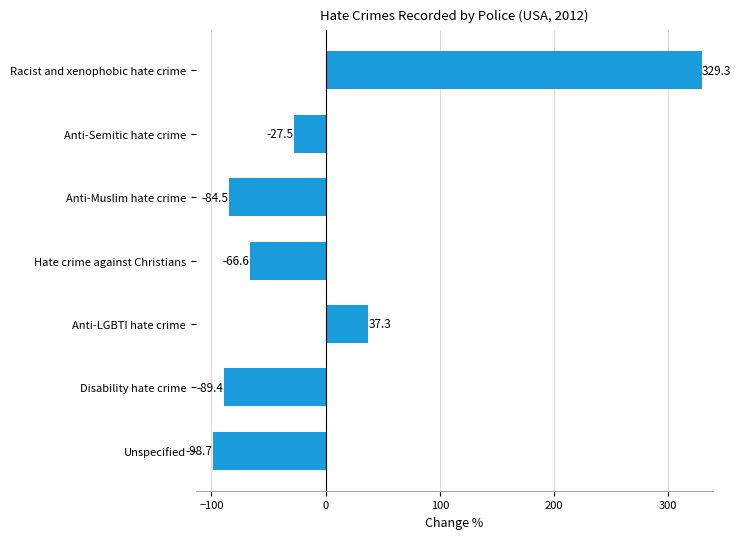

Rank the categories by value from lowest to highest.

Unspecified, Disability hate crime, Anti-Muslim hate crime, Hate crime against Christians, Anti-Semitic hate crime, Anti-LGBTI hate crime, Racist and xenophobic hate crime